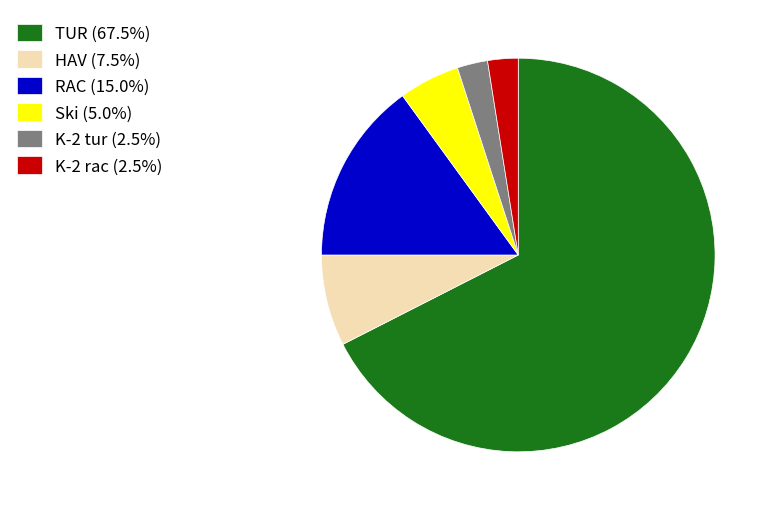

The RAC slice represents 15% of the pie. True or false?

True